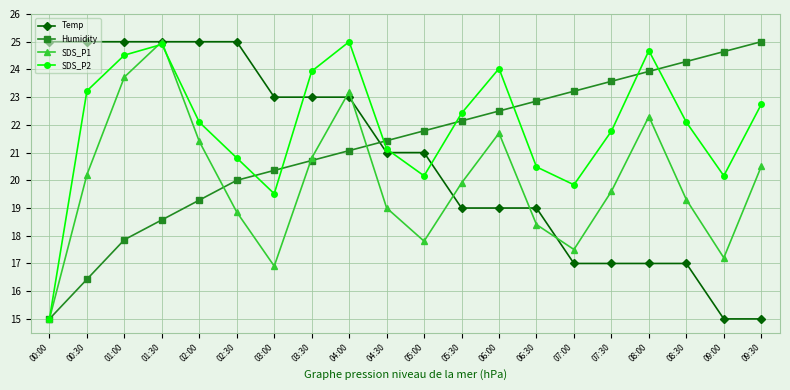

At which category does SDS_P1 reach its first local valley?

03:00